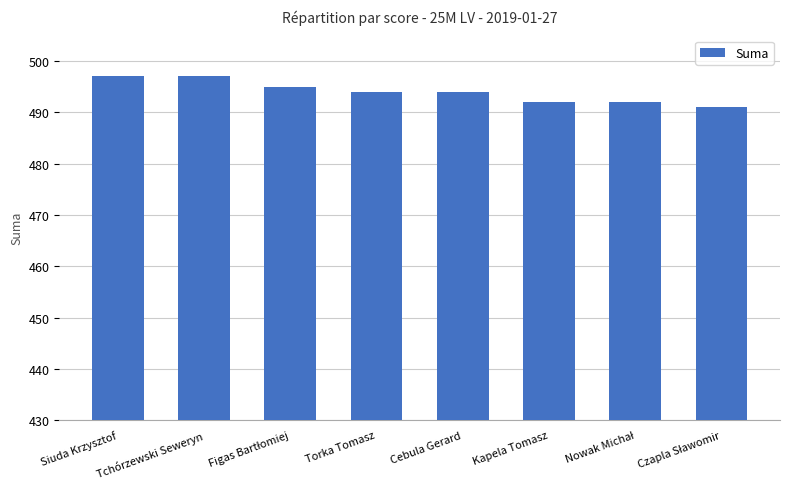

How many data points does each series have?

8